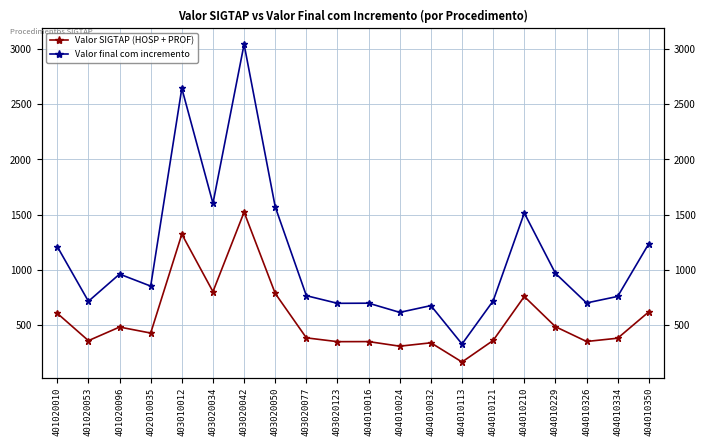

Read the Valor final com incremento value at 404010334.

758.0